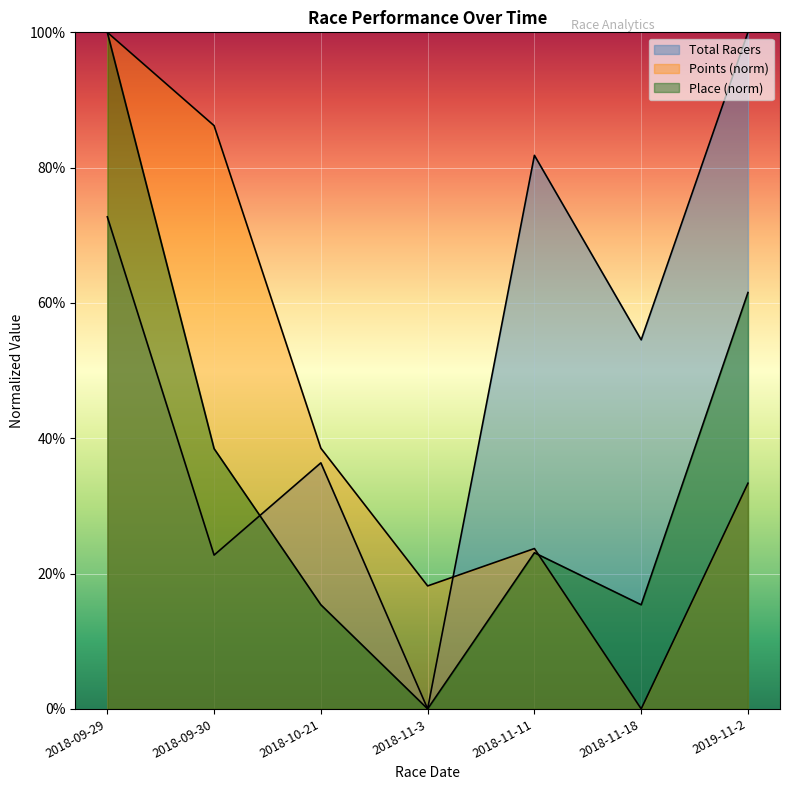

What is the difference between the Points values at 2018-09-29 and 2018-09-30?

0.1